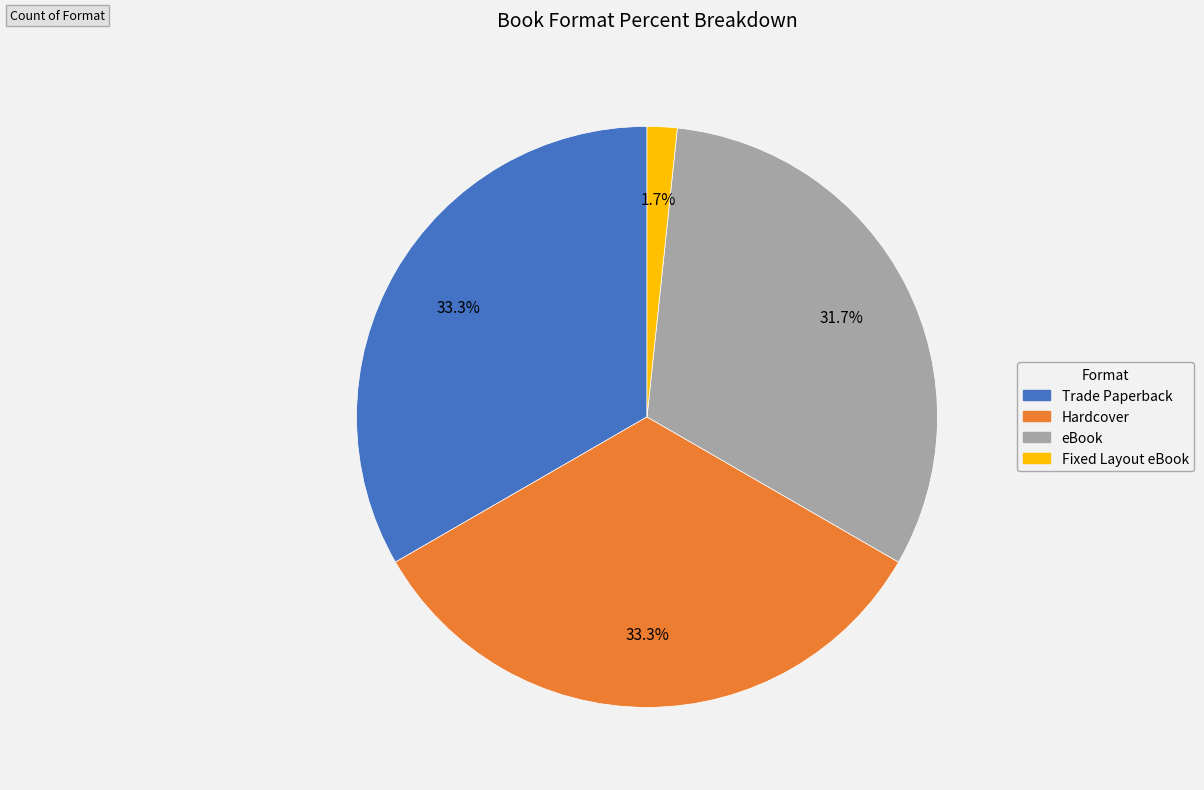

Between Fixed Layout eBook and Hardcover, which is larger?

Hardcover